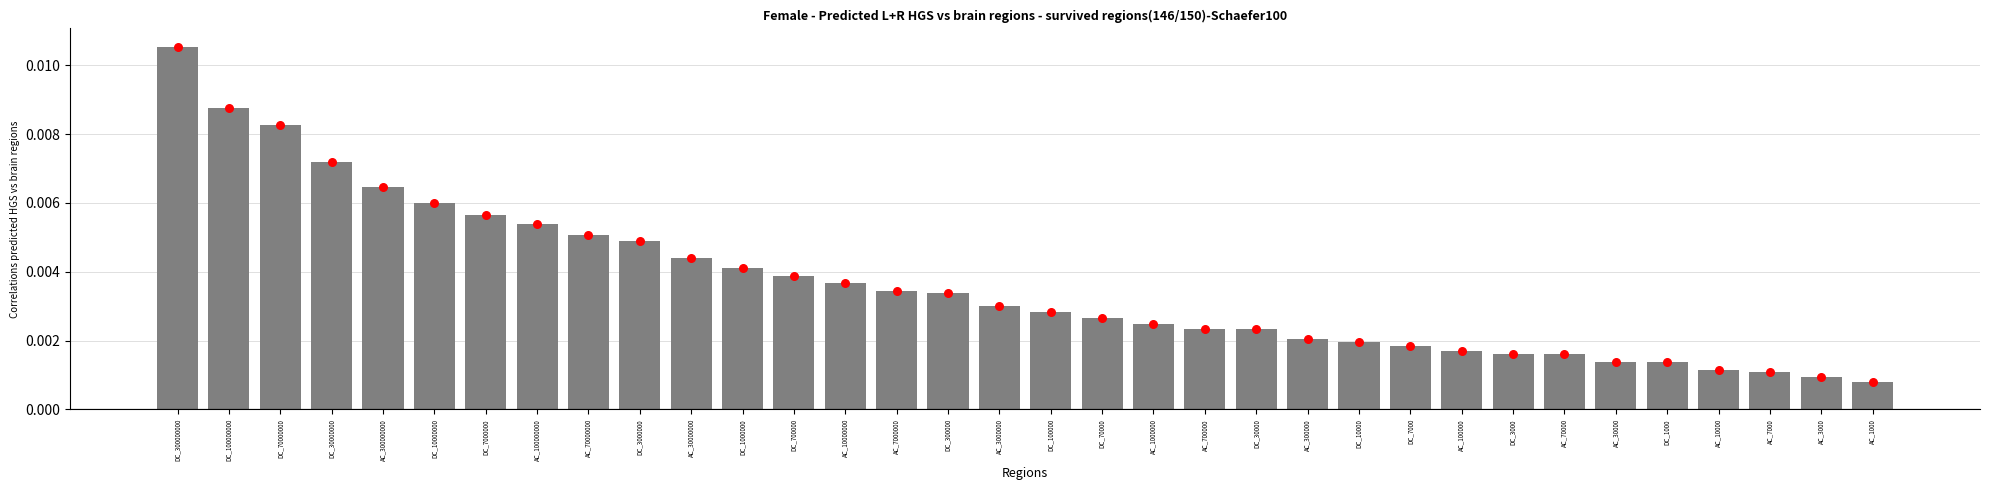

Which has a higher value, DC_300000000 or DC_70000000?

DC_300000000